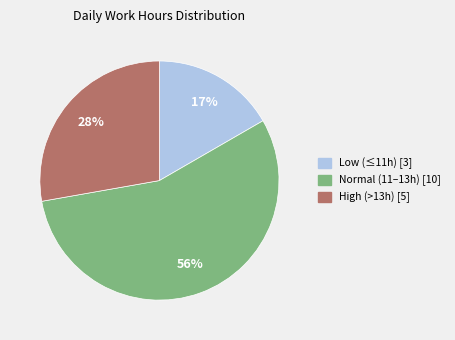

Does any single category account for the majority?

Yes